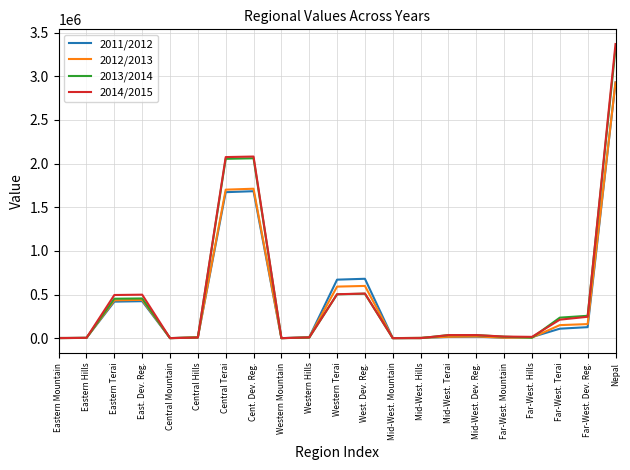

Which series ends up on top after the final intersection of 2014/2015 and 2013/2014?

2014/2015